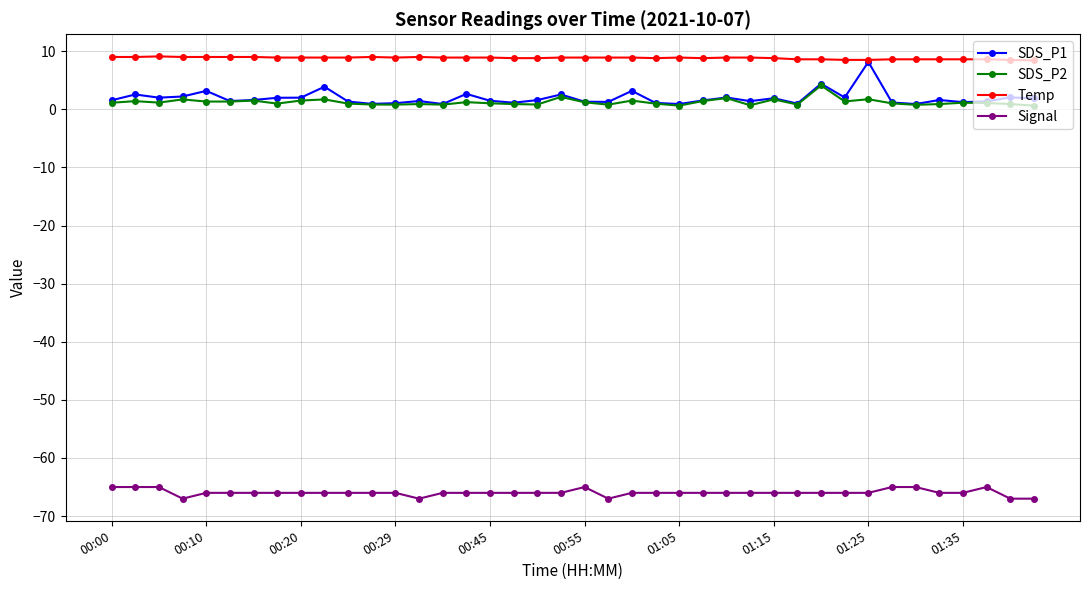

What is the highest value of the SDS_P1 series?

8.2